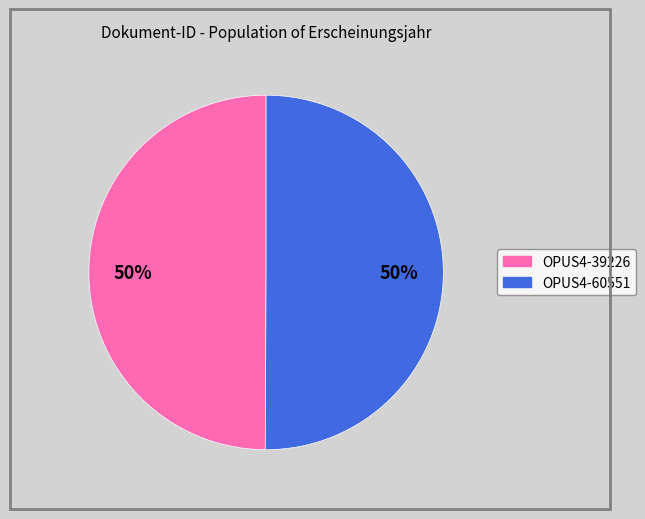

Do OPUS4-39226 and OPUS4-60551 together represent more than half of the pie?

Yes